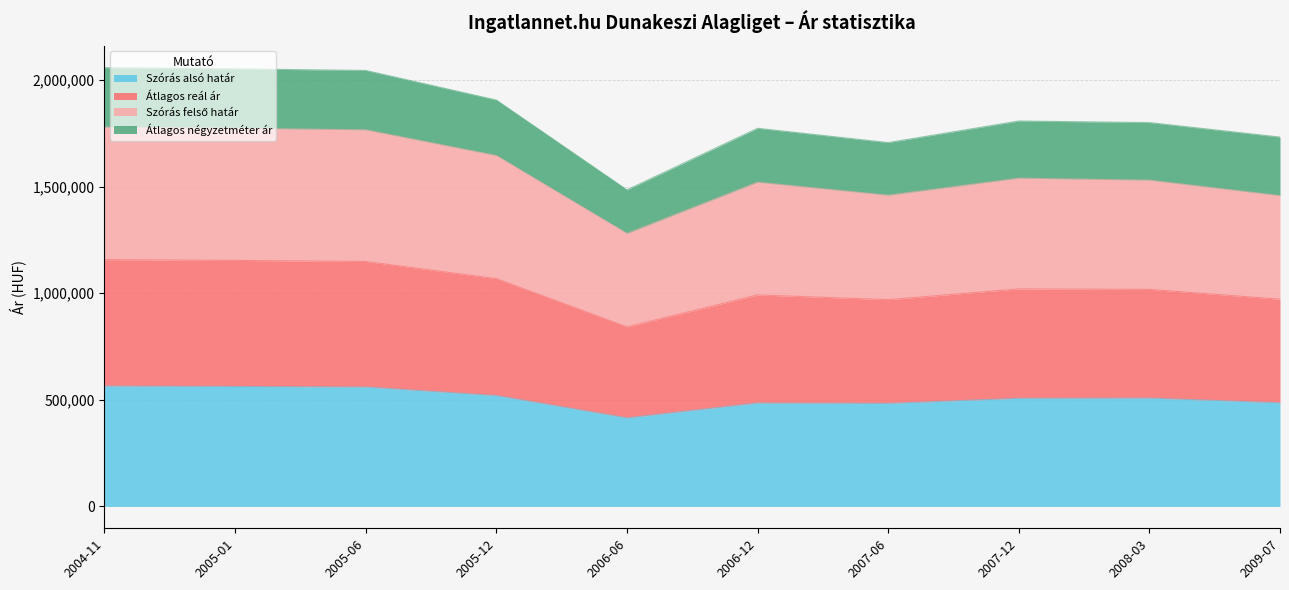

What is the total value across all series at 2005-06?

2044312